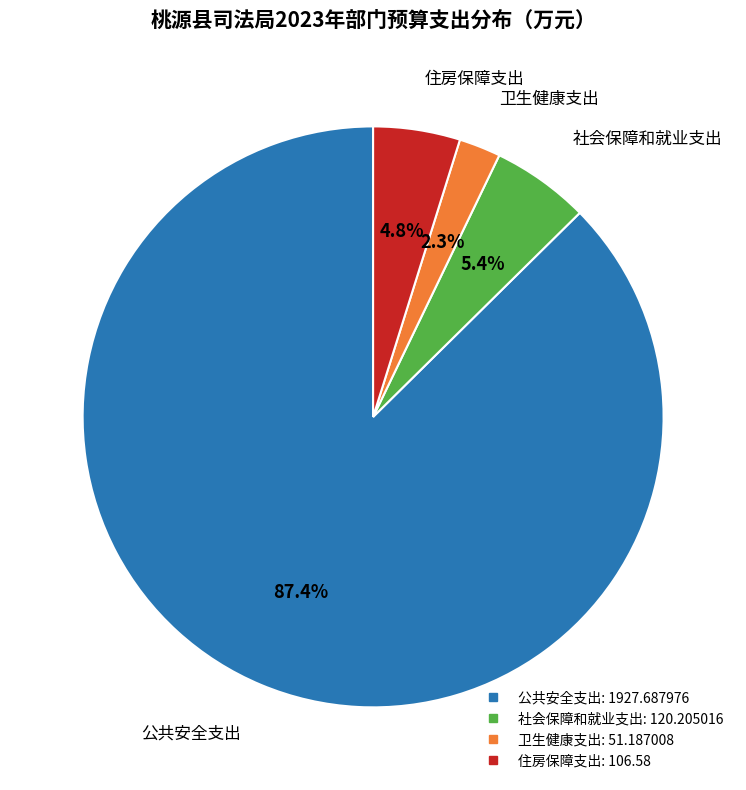

True or false: 公共安全支出 accounts for 96% of the total.

False